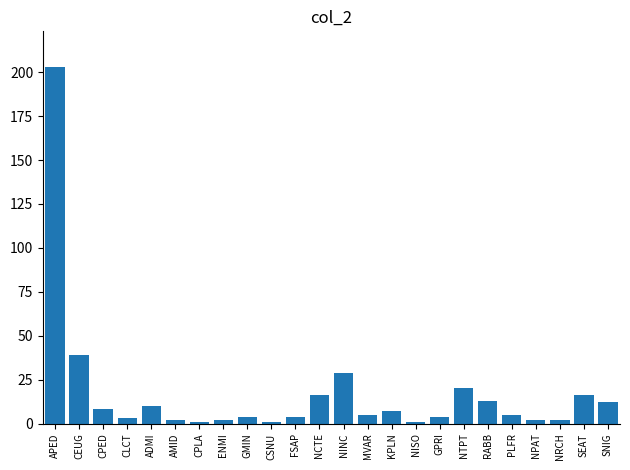

Reading right to left, extract all data points from this chart.

SNIG=12	SEAT=16	NRCH=2	NPAT=2	PLFR=5	RABB=13	NTPT=20	GPRI=4	NISO=1	KPLN=7	MVAR=5	NINC=29	NCTE=16	FSAP=4	CSNU=1	GMIN=4	ENMI=2	CPLA=1	AMID=2	ADMI=10	CLCT=3	CPED=8	CEUG=39	APED=203